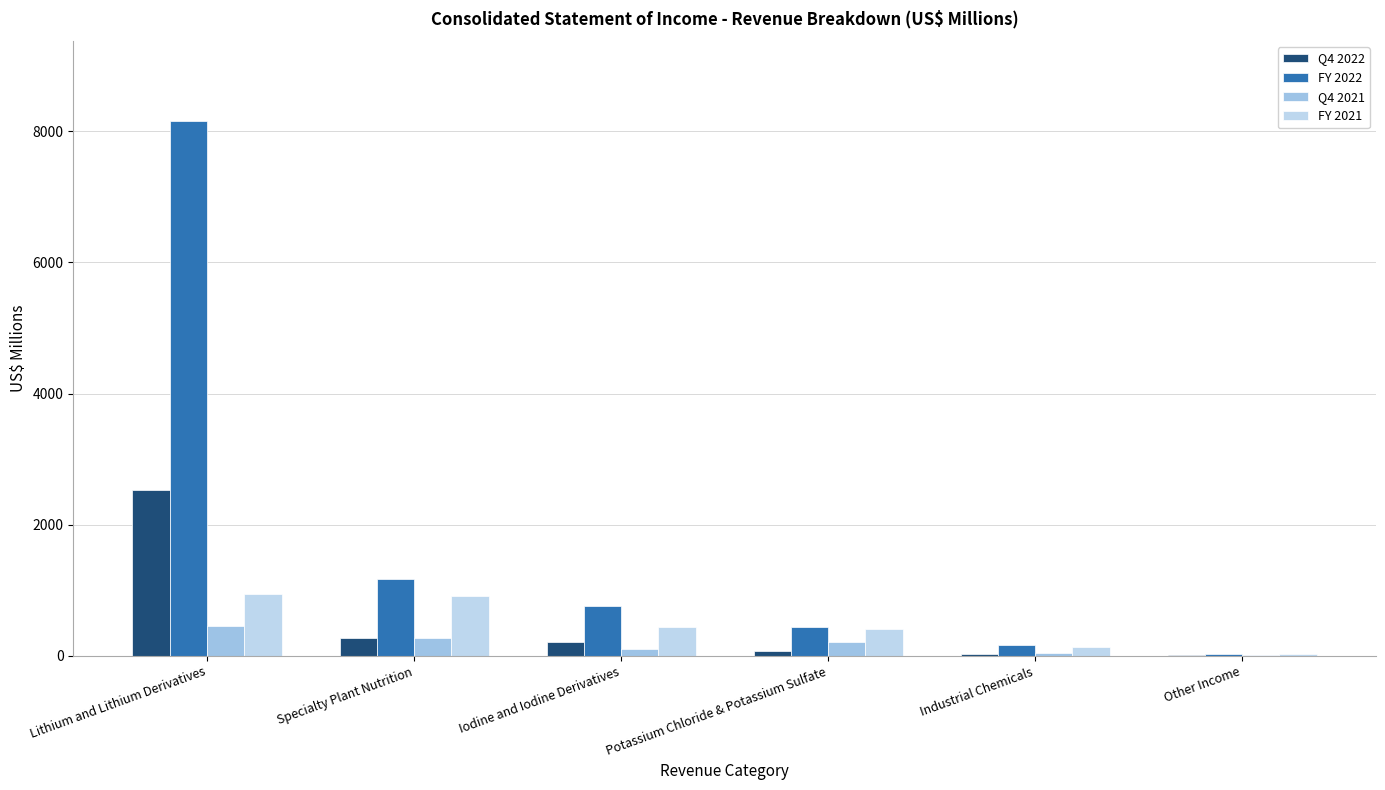

What is the label of the 4th bar from the left?

Potassium Chloride & Potassium Sulfate